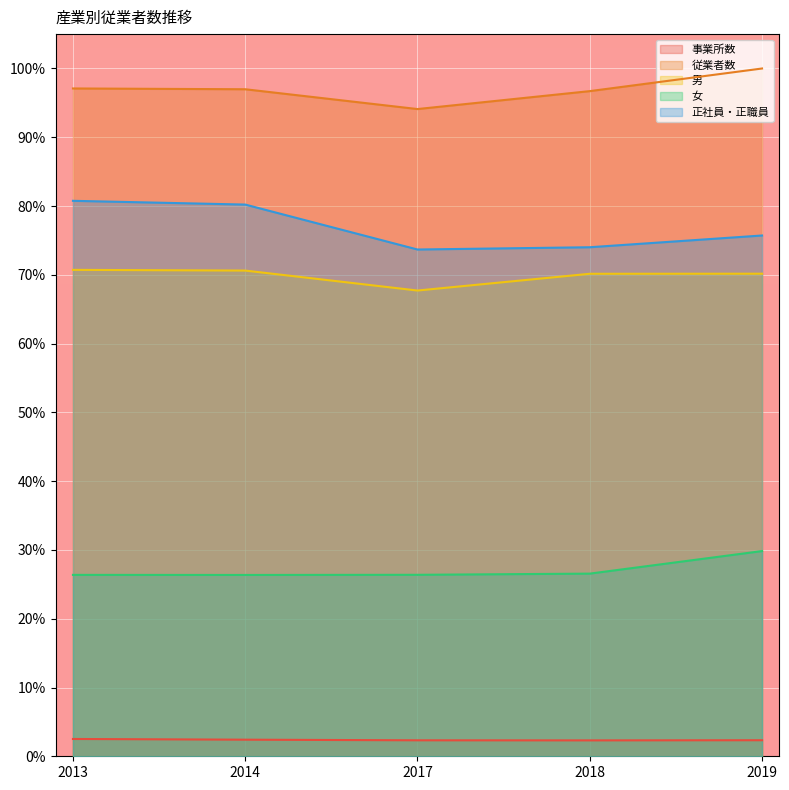

Rank the series at 2014 from highest to lowest value.

従業者数, 正社員・正職員, 男, 女, 事業所数